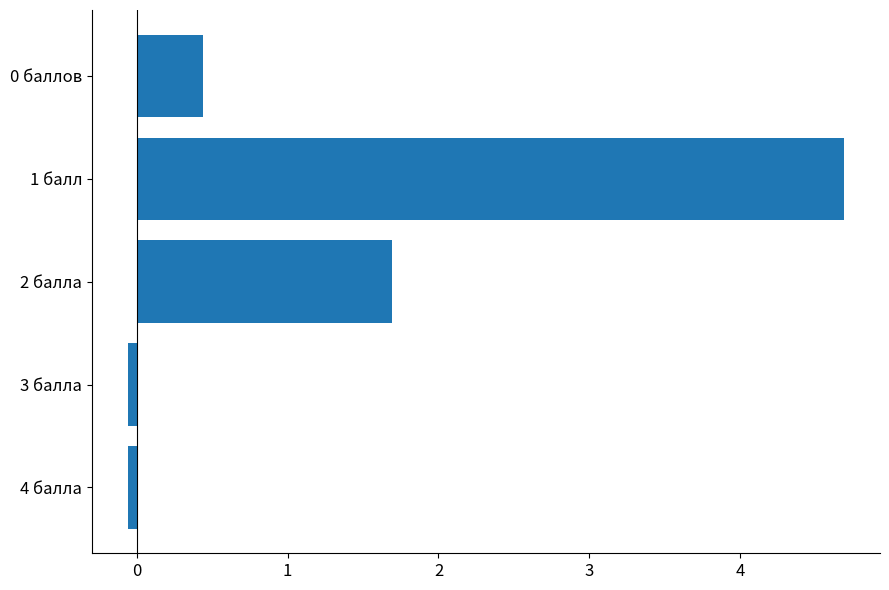

Which category has the highest value across all series?

1 балл